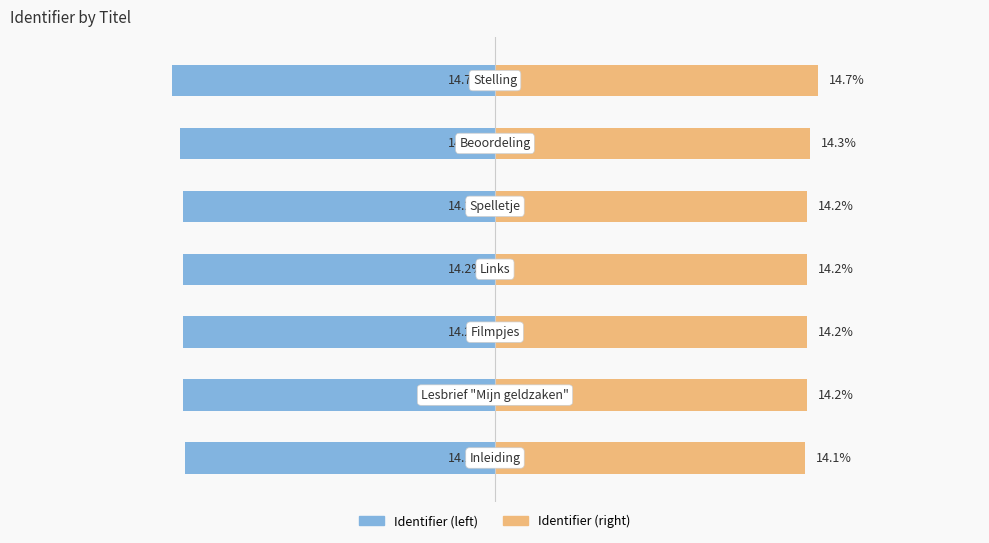

Reading right to left, list all the values displayed in this chart.

Identifier (left): -14.7	-14.3	-14.2	-14.2	-14.2	-14.2	-14.1
Identifier (right): 14.7	14.3	14.2	14.2	14.2	14.2	14.1